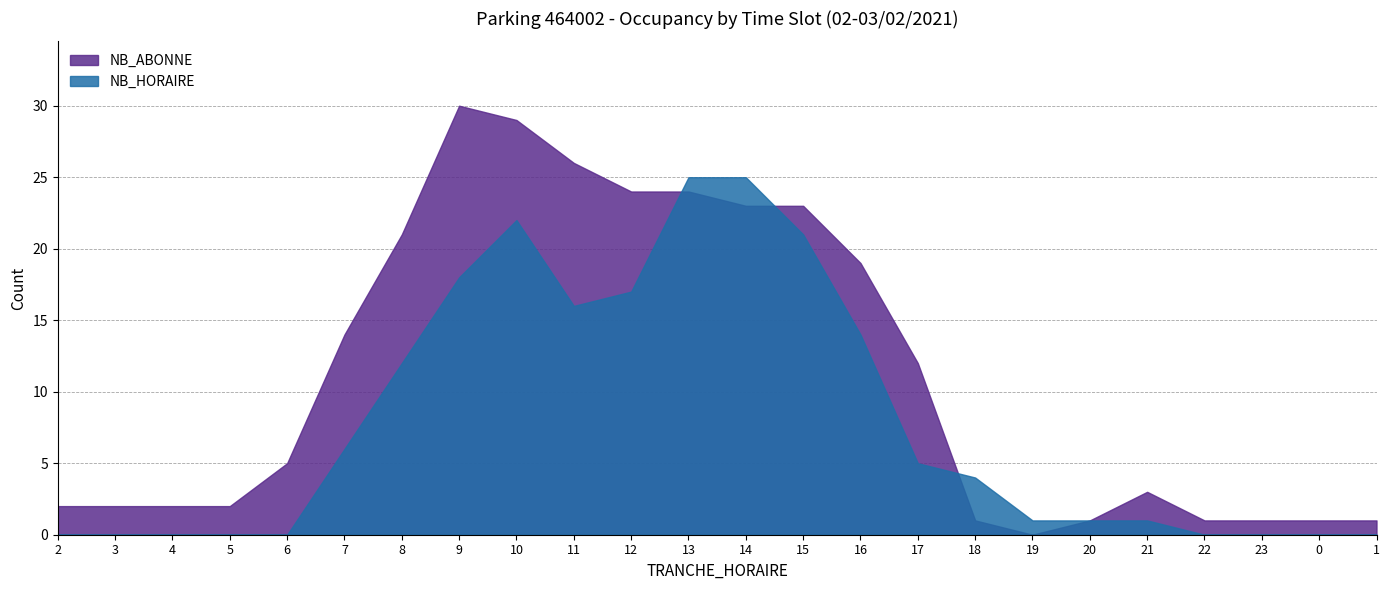

Does the chart display data point markers on the line(s)?

No